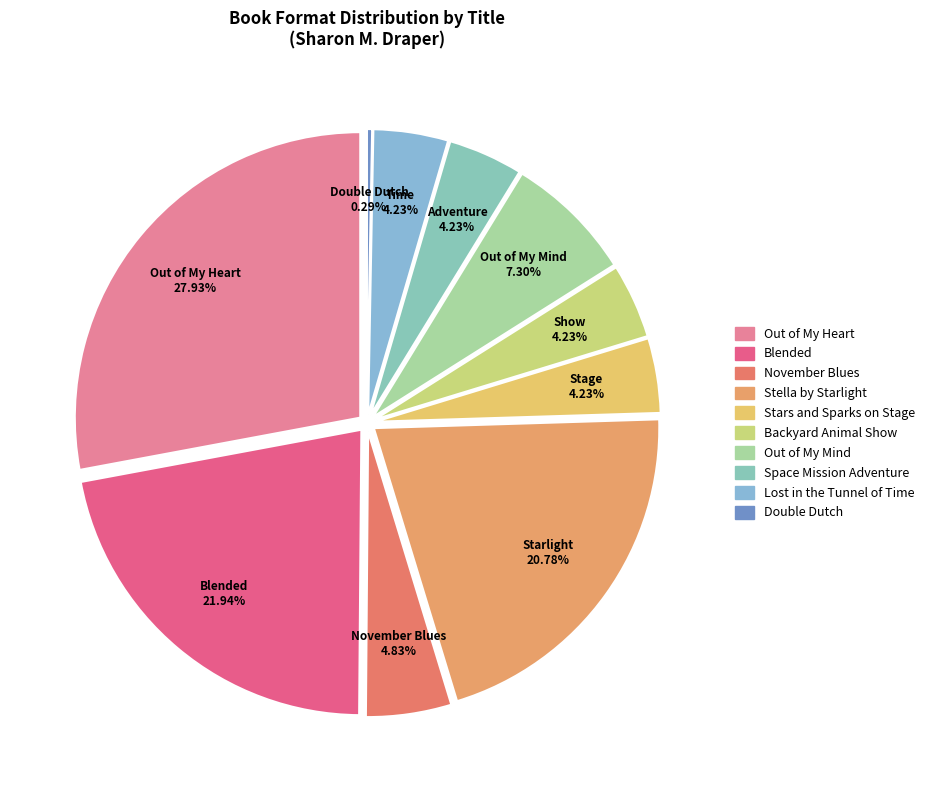

Which category has the smallest portion of the pie?

Double Dutch